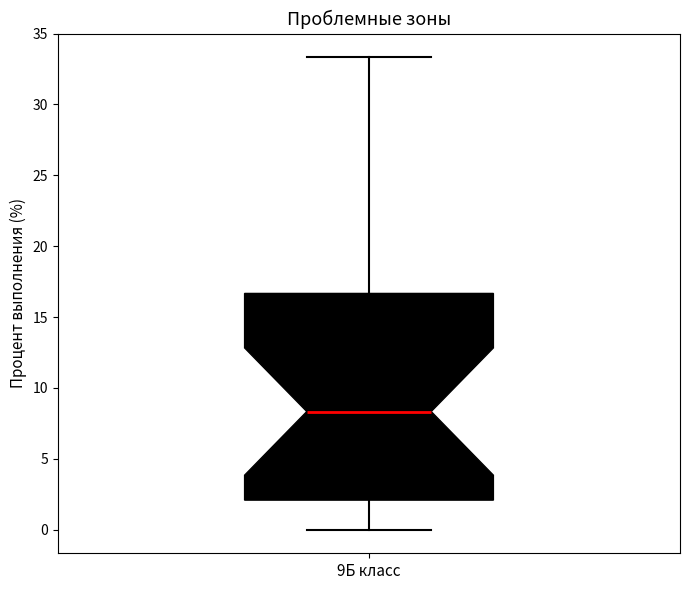

Where is the lower edge of the box for 9Б класс on the y-axis? The values are not printed on the chart, so give them approximately, as read against the axis.

2.0